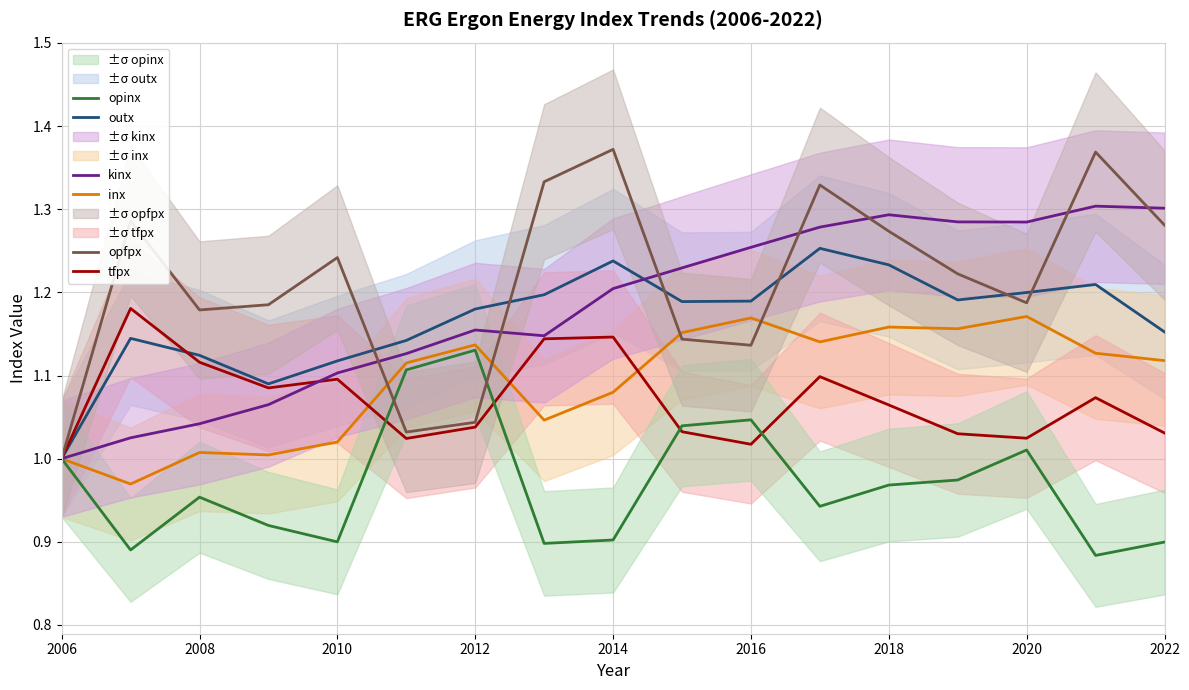

At which label does kinx reach its minimum?

2006